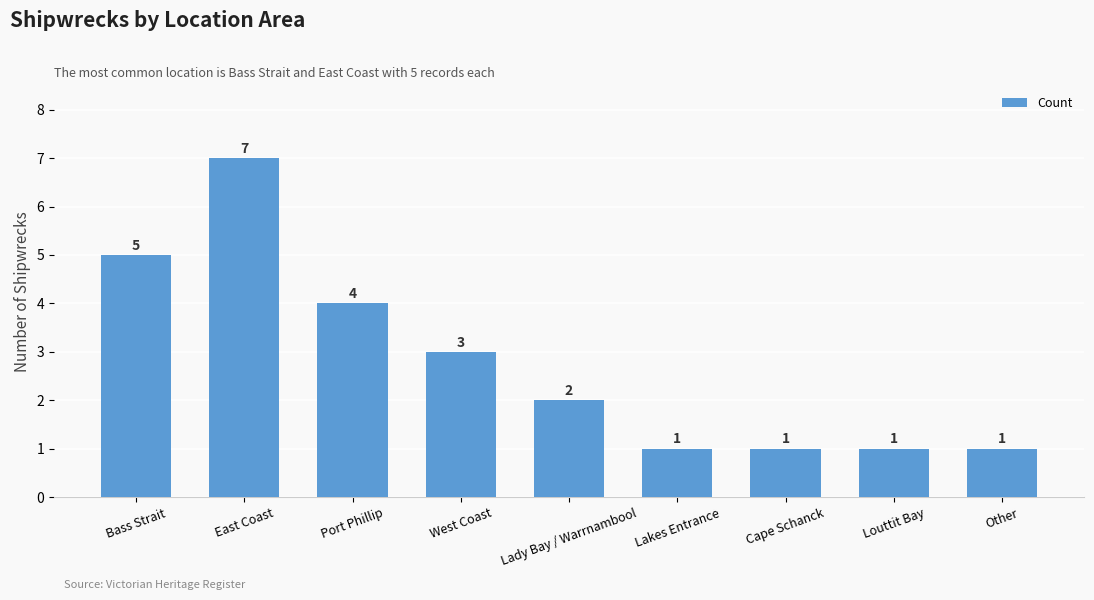

Is it true that the value at West Coast is 3?

True